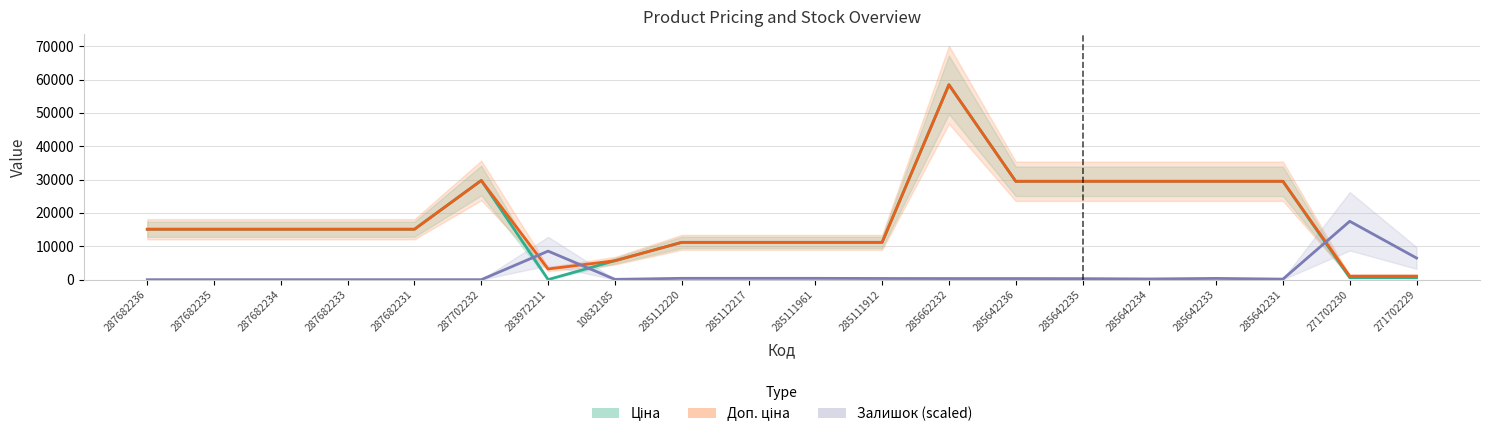

Which series has the largest total across all categories?

Доп. ціна